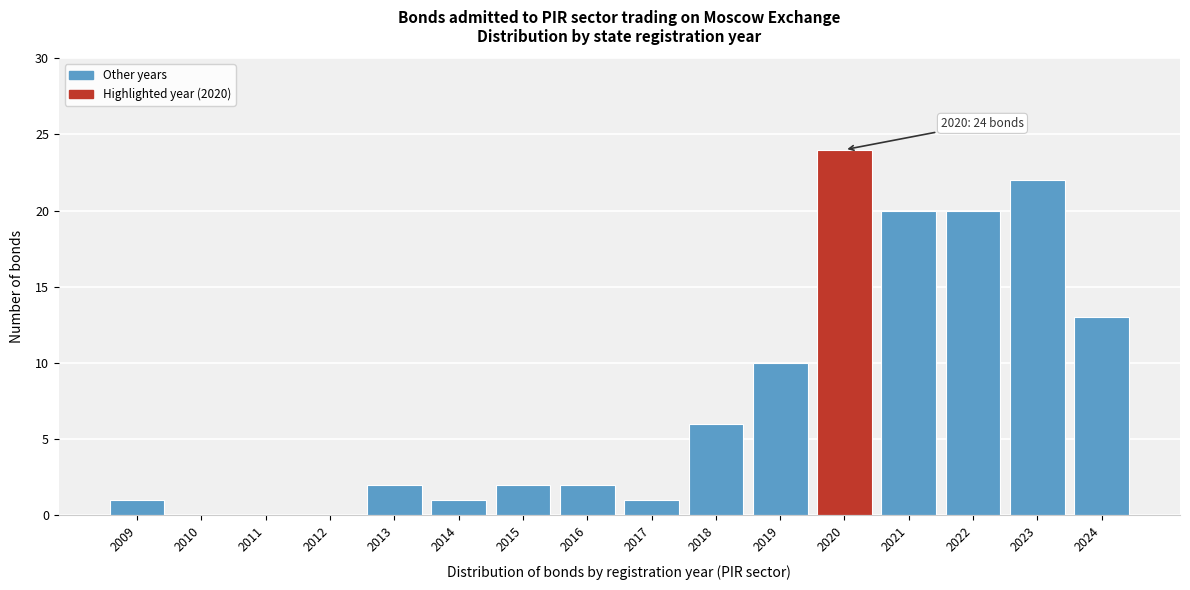

Reading left to right, extract all data points from this chart.

2009=1	2010=0	2011=0	2012=0	2013=2	2014=1	2015=2	2016=2	2017=1	2018=6	2019=10	2020=24	2021=20	2022=20	2023=22	2024=13